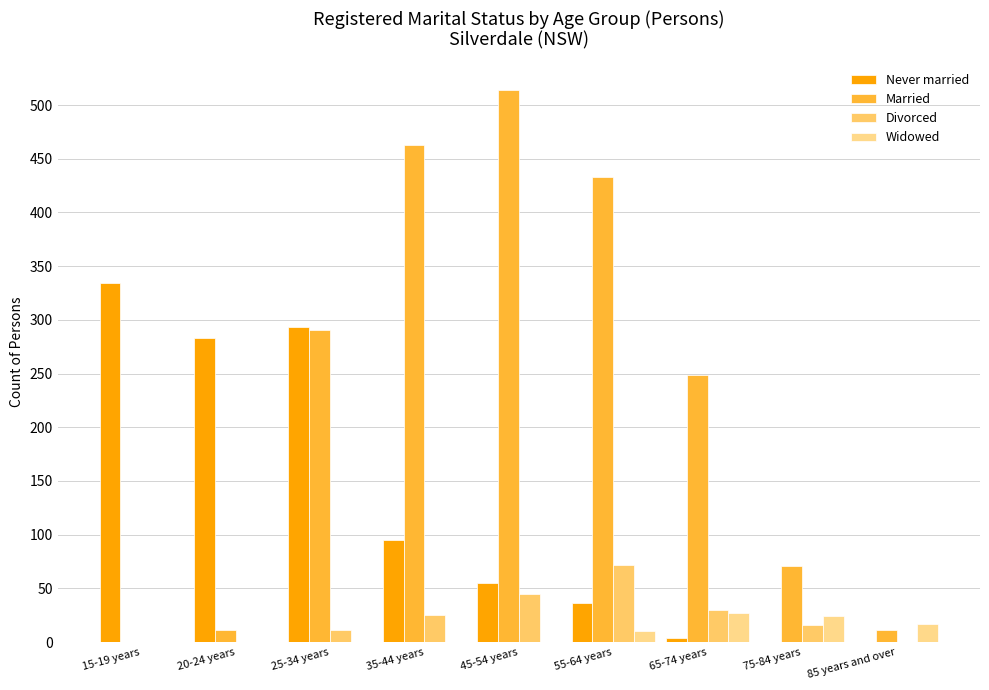

What position from the right is 35-44 years?

6